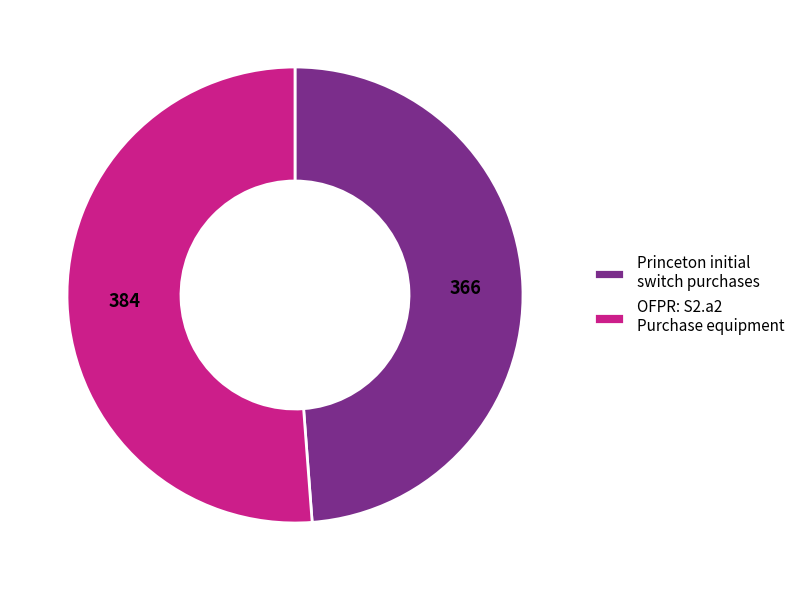

Which category has the smallest portion of the pie?

Princeton initial switch purchases